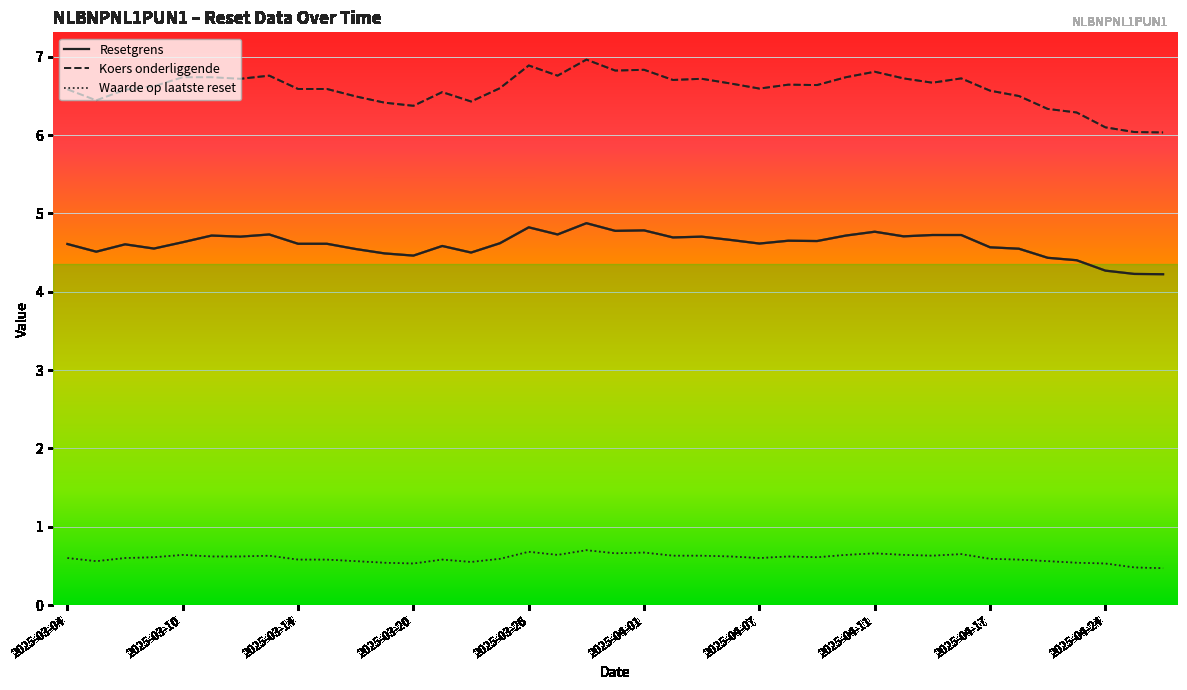

What is the maximum value for Waarde op laatste reset?

0.7